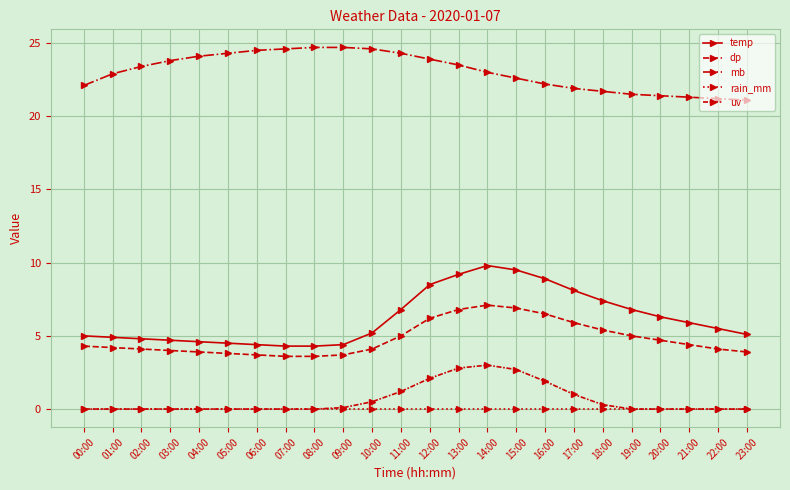

How many series are shown in this chart?

5